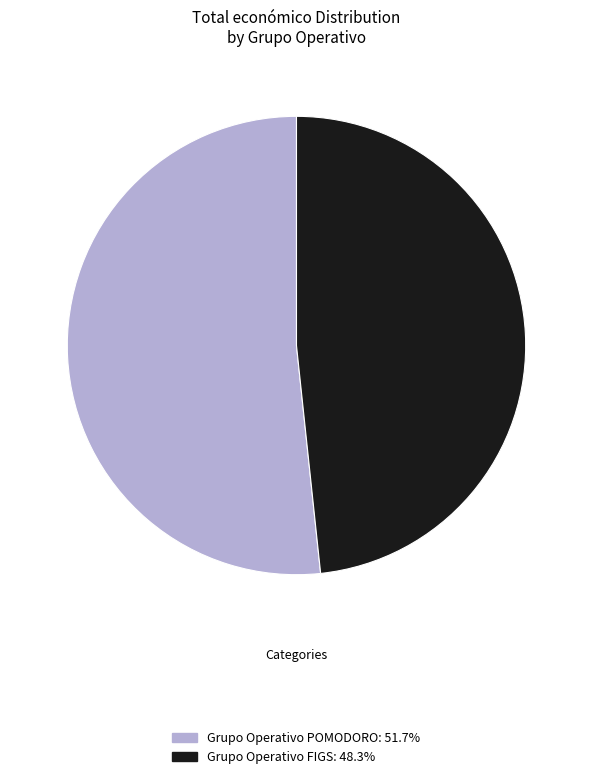

Approximately how many times larger is the value at Grupo Operativo POMODORO: 51.7% compared to Grupo Operativo FIGS: 48.3%?

1.1